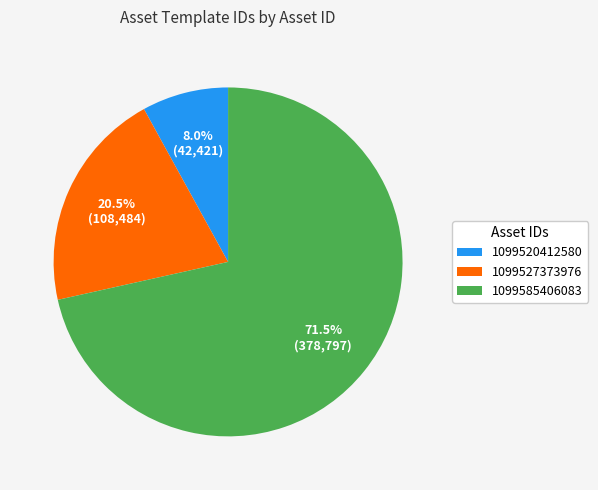

Between 1099585406083 and 1099520412580, which is larger?

1099585406083